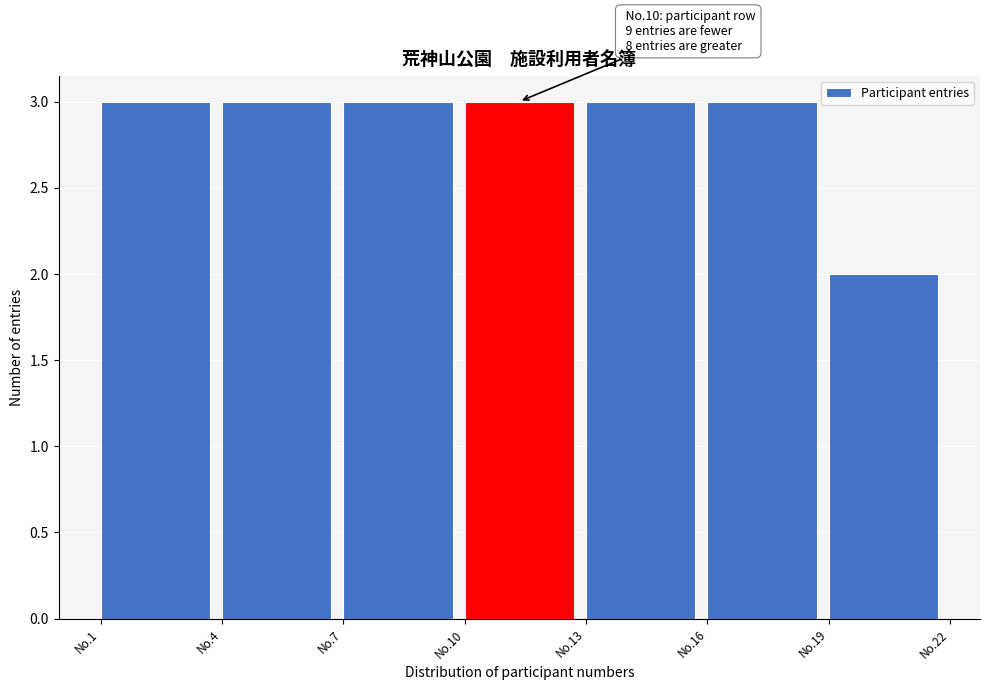

Reading left to right, extract all data points from this chart.

No.1=3	No.4=3	No.7=3	No.10=3	No.13=3	No.16=3	No.19=2